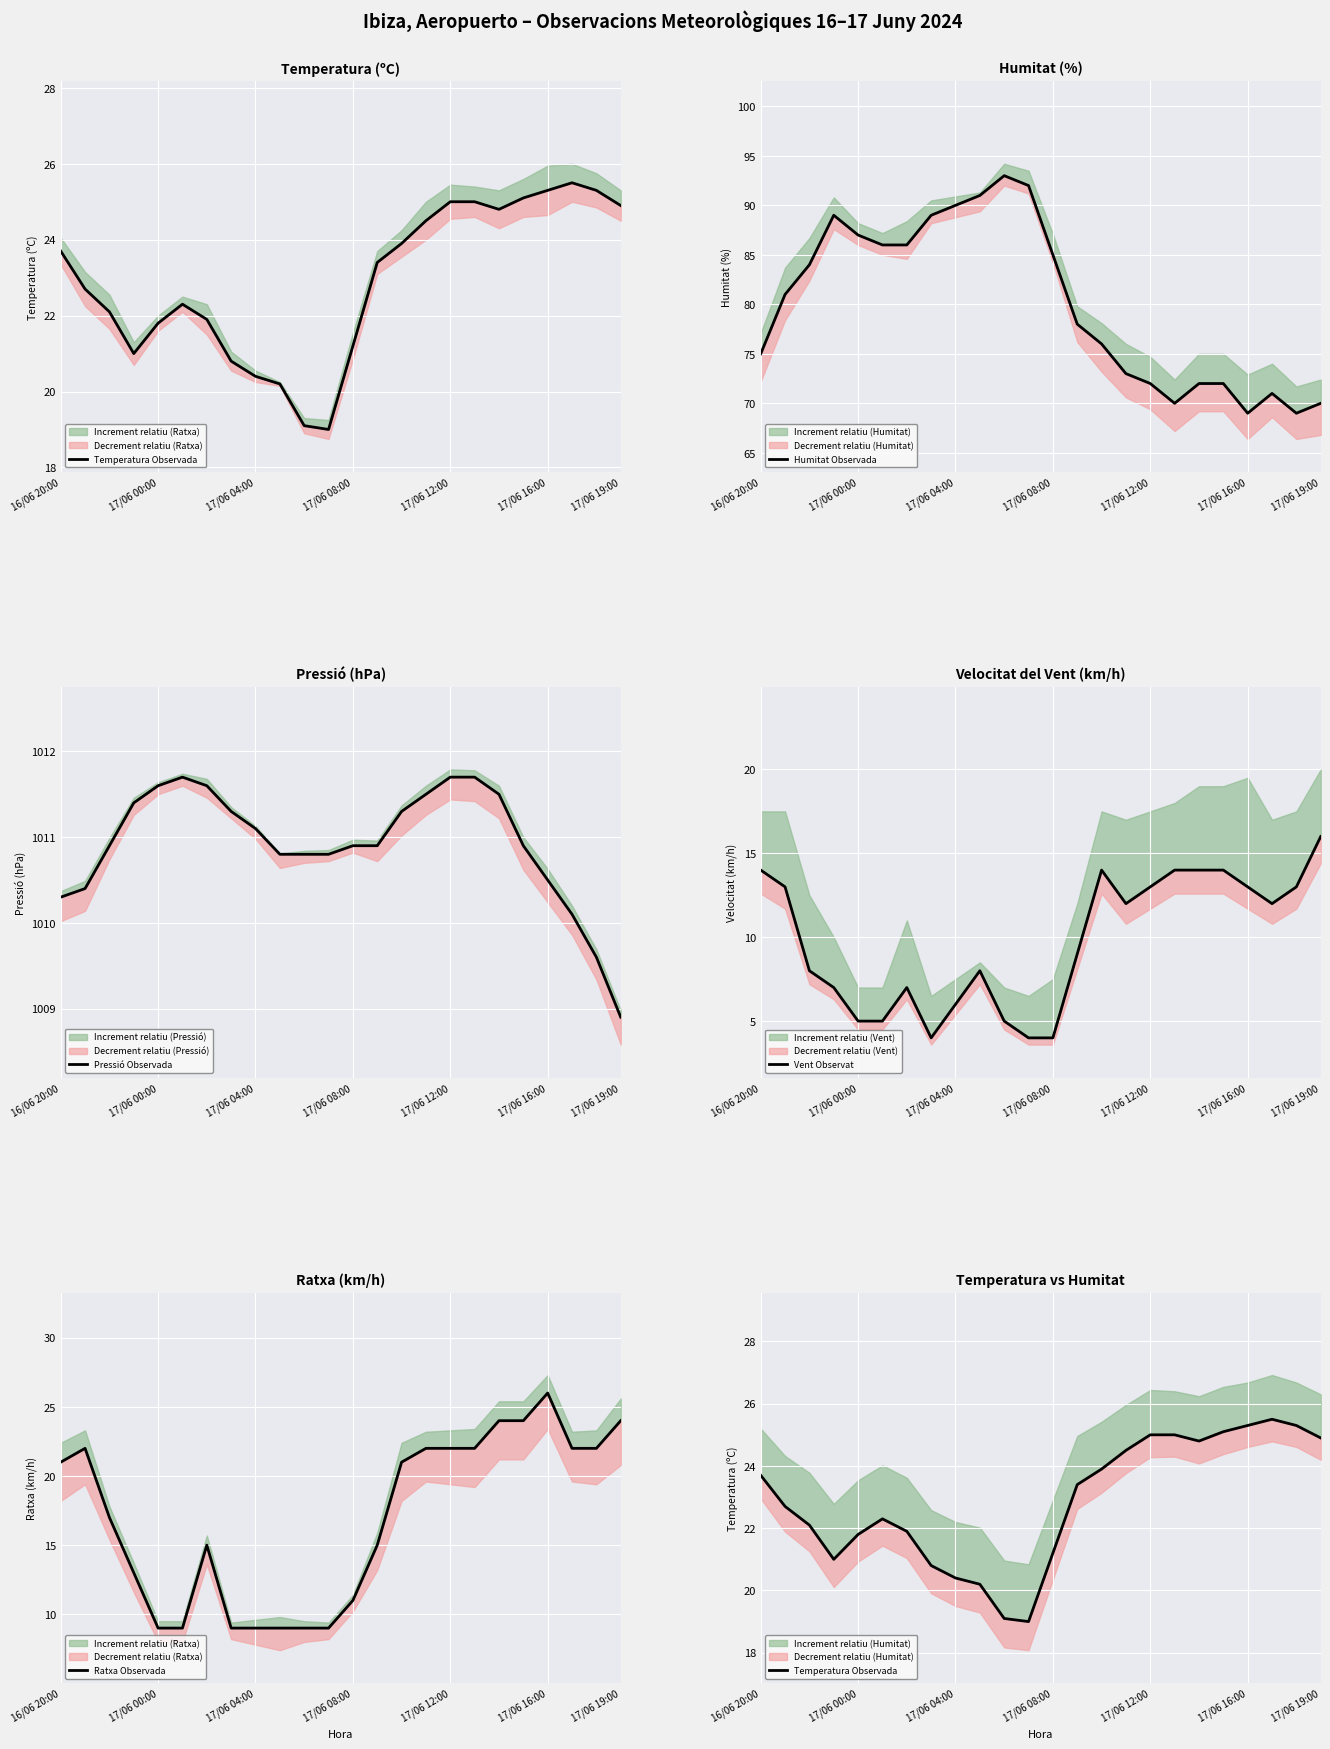

What is the difference between the highest and lowest values at 16/06 20:00?

996.3